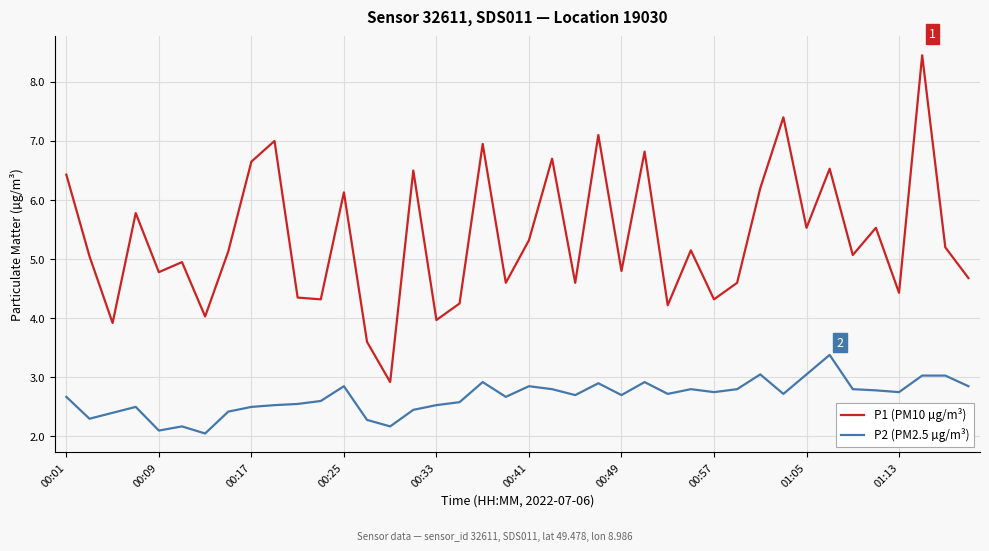

True or false: P1 (PM10 µg/m³) and P2 (PM2.5 µg/m³) intersect in this chart.

False